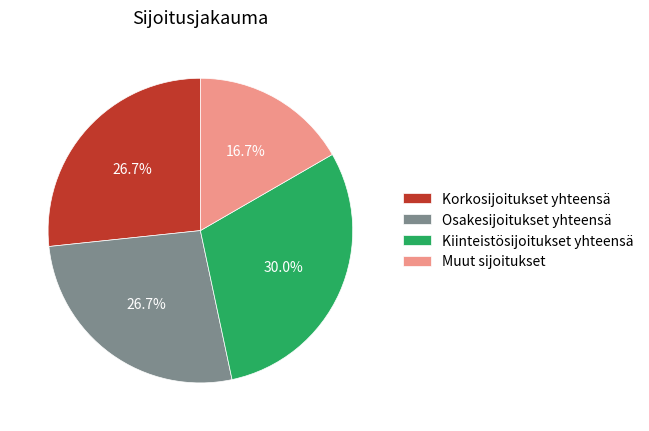

Is the sum of Muut sijoitukset and Osakesijoitukset yhteensä greater than half?

No